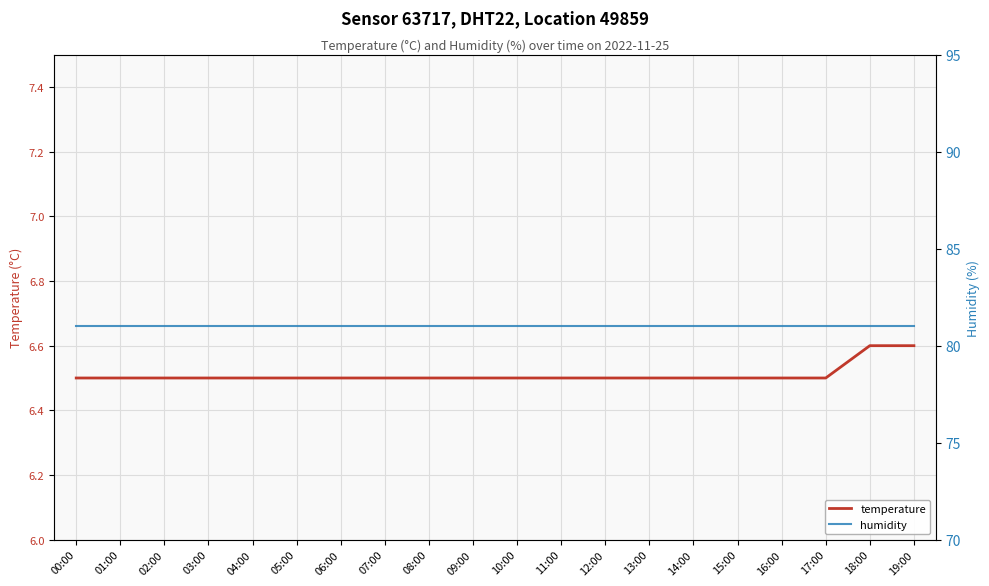

True or false: humidity has more than 0 points higher than both neighbors.

False